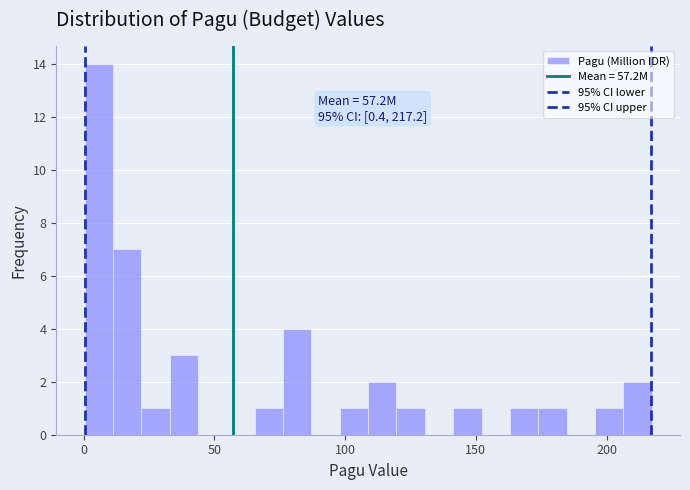

Read against the x-axis, roughly where is the centre of the tallest bar?

5